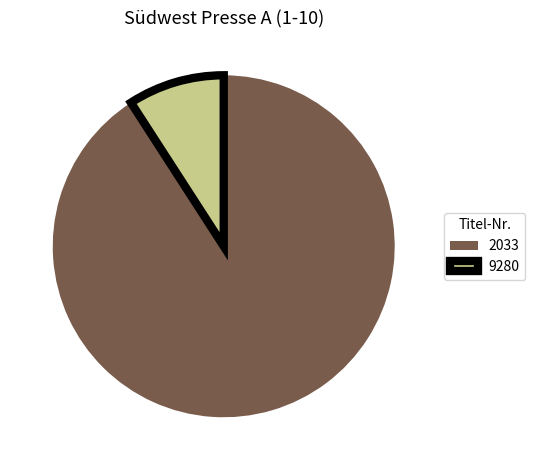

Rank the categories by value from highest to lowest.

2033, 9280